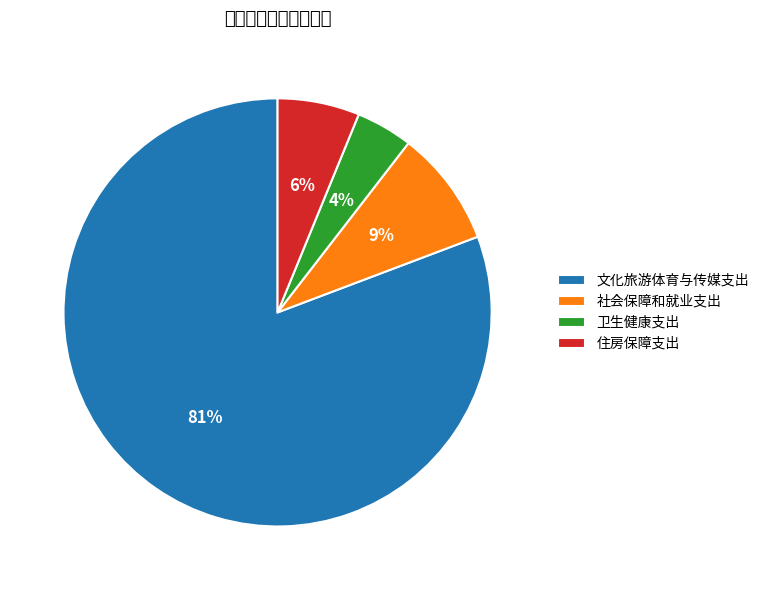

Combined, what portion of the pie is 社会保障和就业支出 and 卫生健康支出?

13.1%